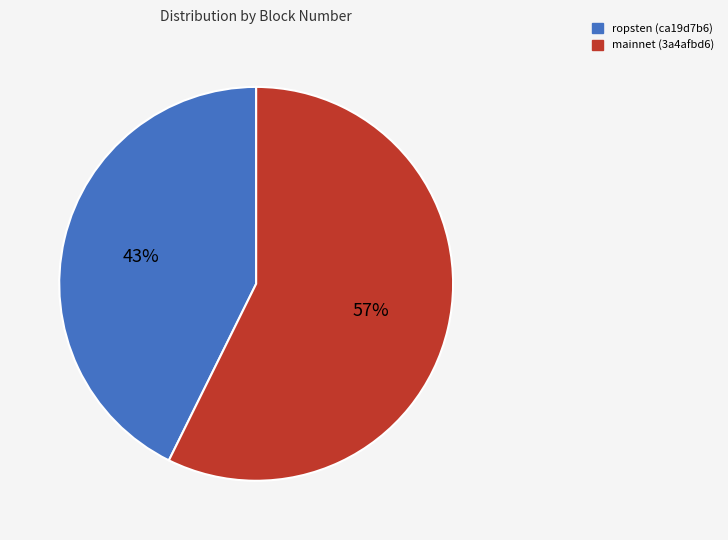

To the nearest percent, what is the average slice percentage?

50%